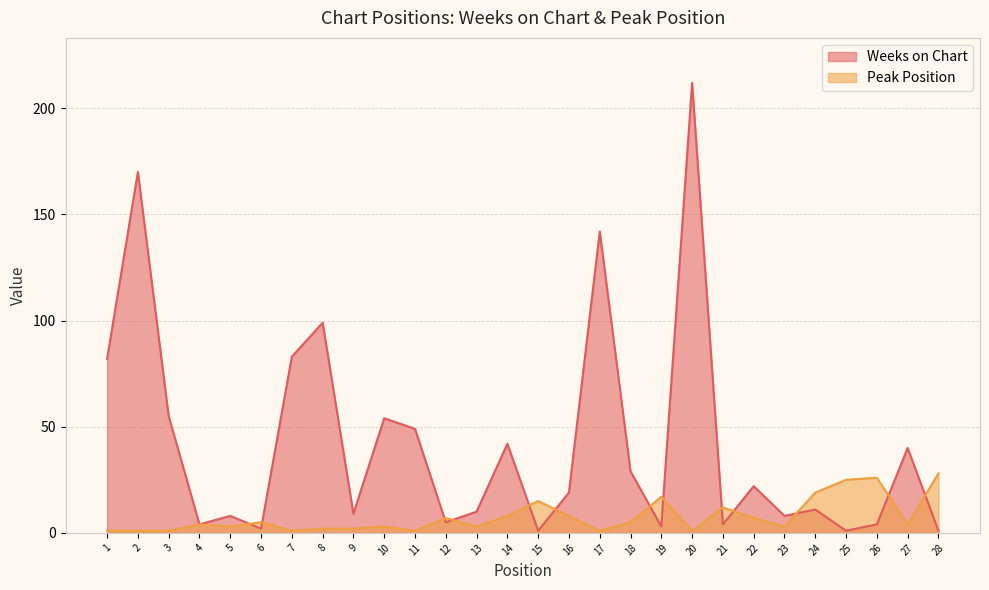

How many times do Weeks on Chart and Peak Position cross each other?

13